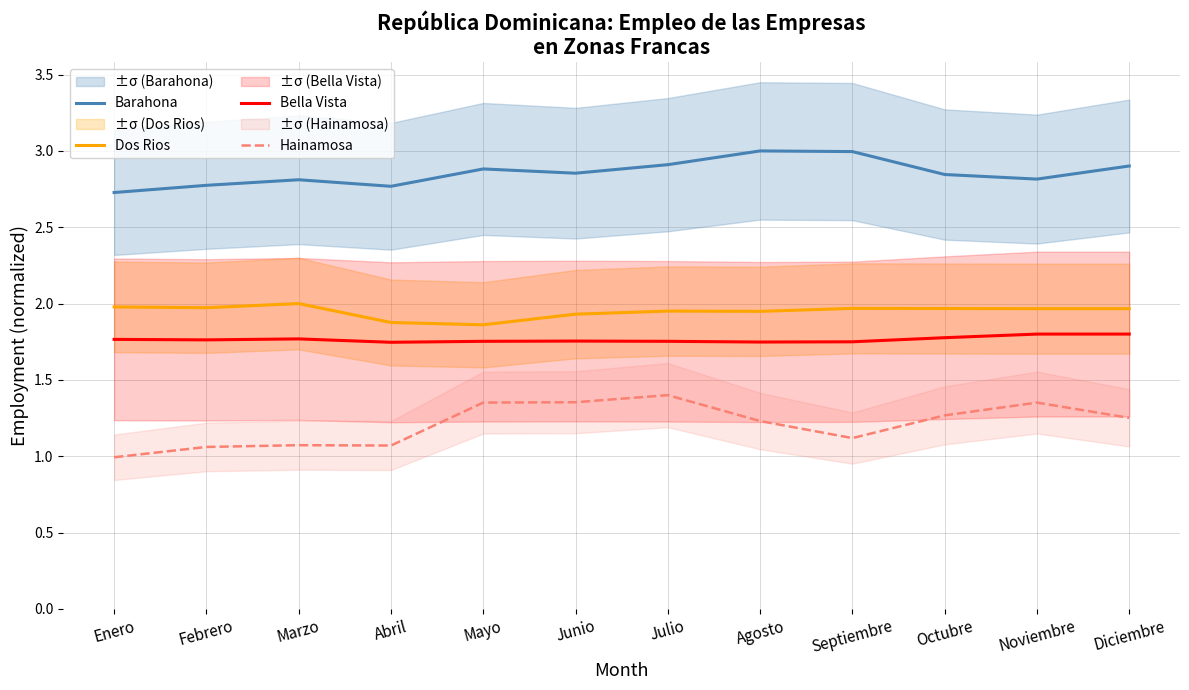

True or false: Hainamosa has a value of 0.4 at Agosto.

False